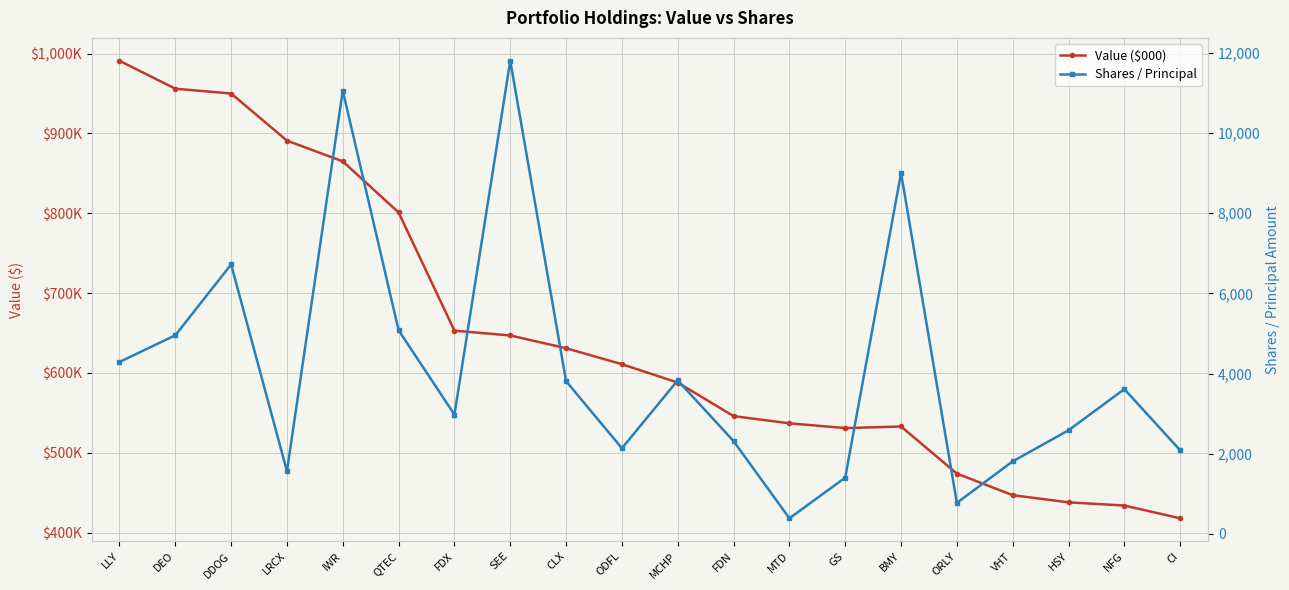

The Value ($000) series shows 447000 at VHT. True or false?

True